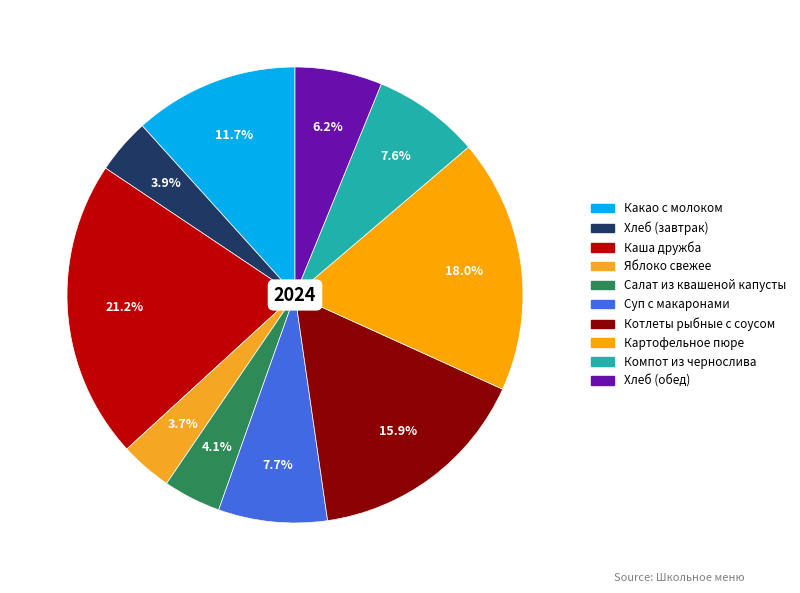

To the nearest percent, what is the average slice percentage?

10%